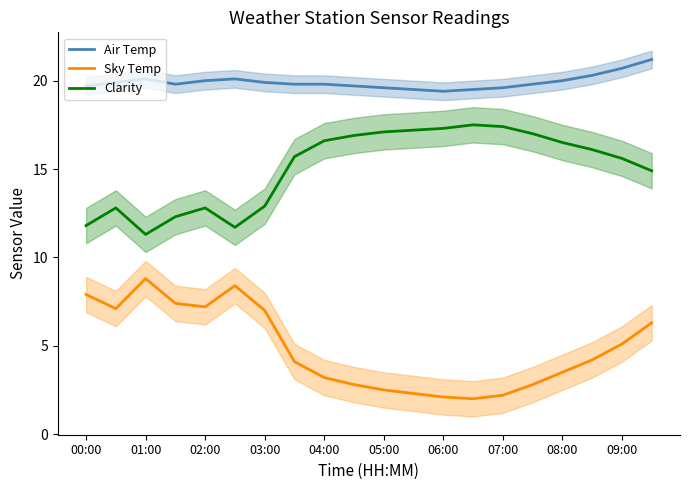

The Air Temp series shows 27.2 at 05:00. True or false?

False